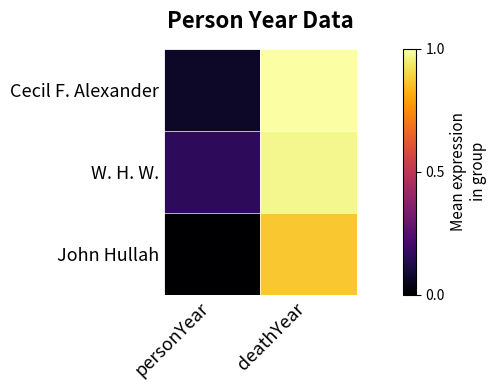

Reading right to left, extract all data points from this chart.

Cecil F. Alexander: deathYear=1.0	personYear=0.1
W. H. W.: deathYear=1.0	personYear=0.2
John Hullah: deathYear=0.9	personYear=0.0